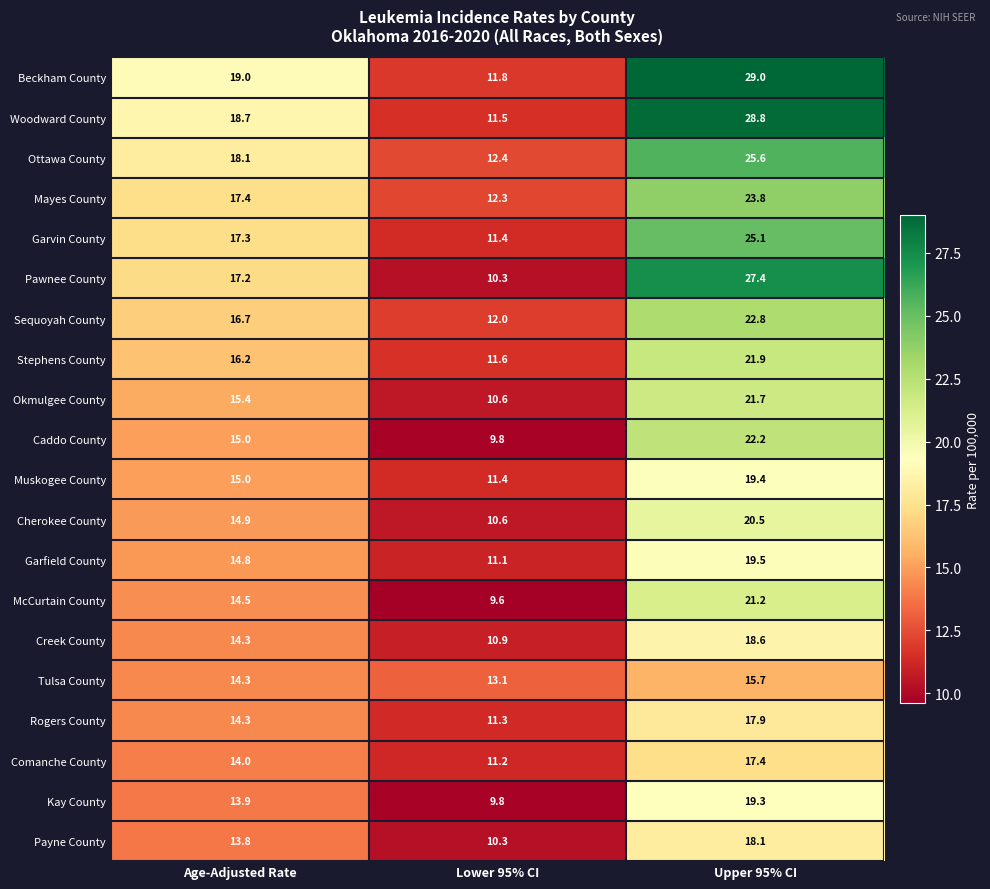

Which series has the widest spread of values?

Woodward County